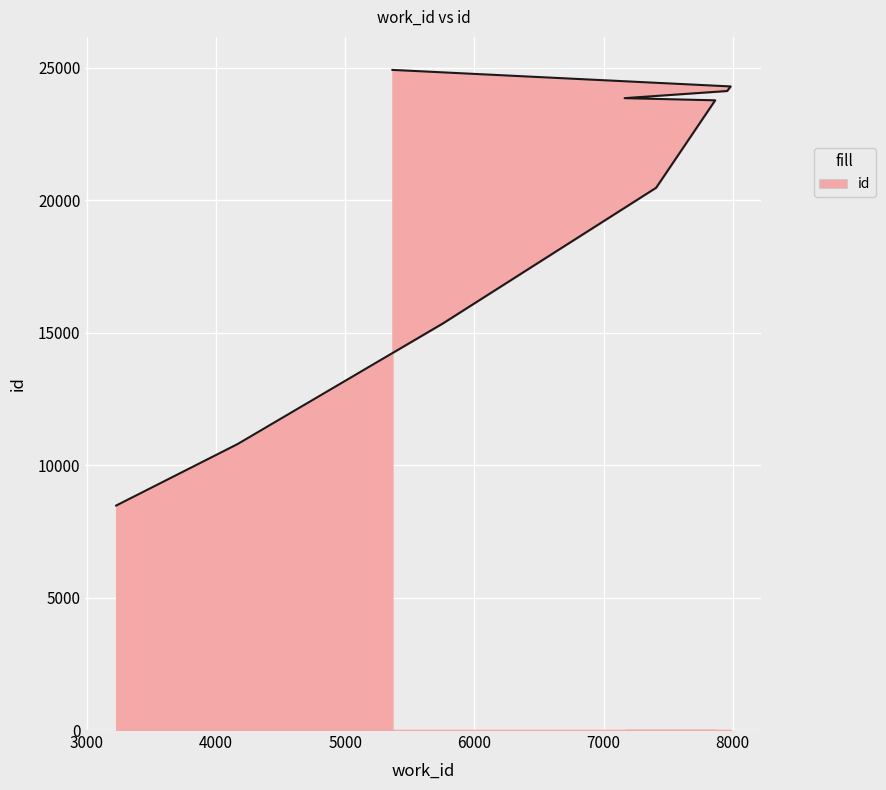

True or false: there are more than 1 points higher than both neighbors.

False